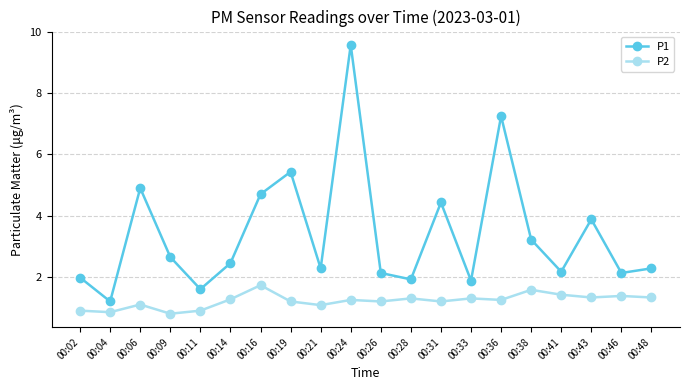

What is the difference between the second highest and minimum values in the P2 series?

0.8